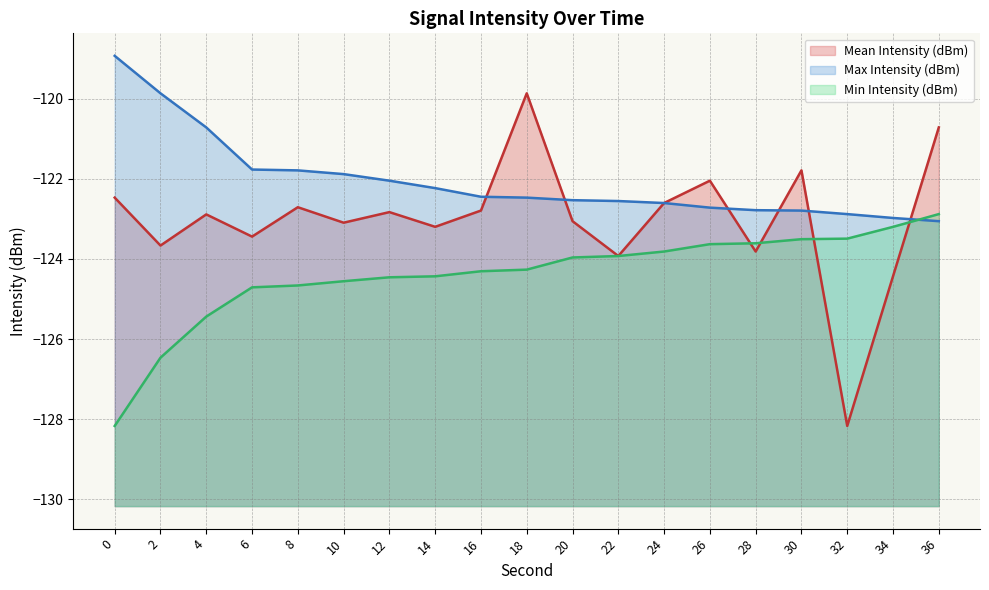

What is the difference between the second highest and minimum values in the Mean Intensity (dBm) series?

7.4